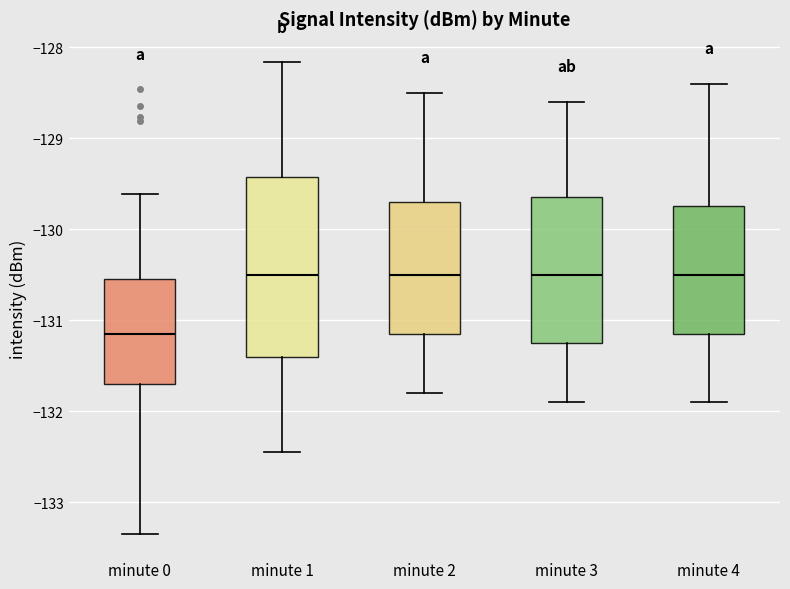

Reading left to right, read every box against the y-axis: the position of its median line, the range the box covers, and the ends of its whiskers. The values are not printed on the chart, so give them approximately, as read against the axis.

minute 0: median -131.1, box -131.7 to -130.6, whiskers -133.3 to -129.6
minute 1: median -130.5, box -131.4 to -129.4, whiskers -132.4 to -128.2
minute 2: median -130.5, box -131.1 to -129.7, whiskers -131.8 to -128.5
minute 3: median -130.5, box -131.2 to -129.6, whiskers -131.9 to -128.6
minute 4: median -130.5, box -131.1 to -129.7, whiskers -131.9 to -128.4